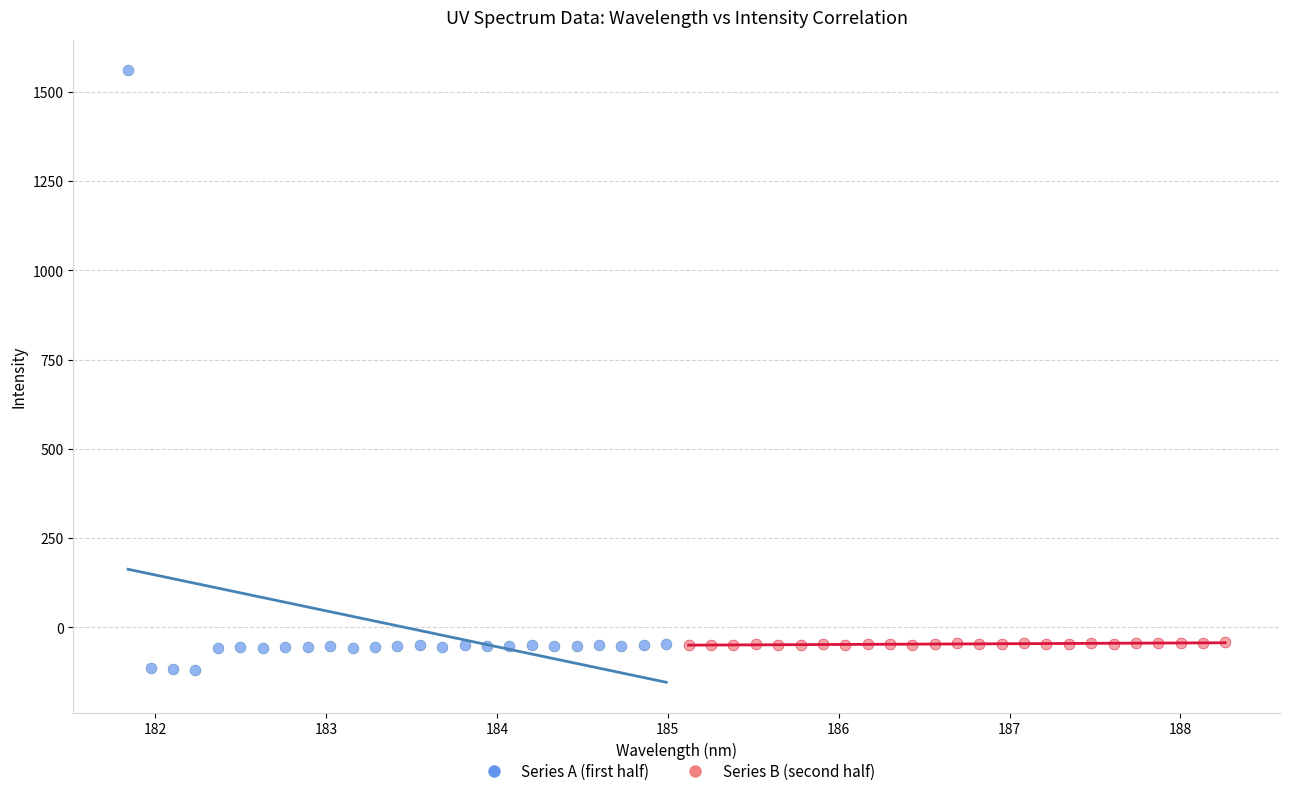

What are all the series names shown in the legend?

Series A (first half), Series B (second half)